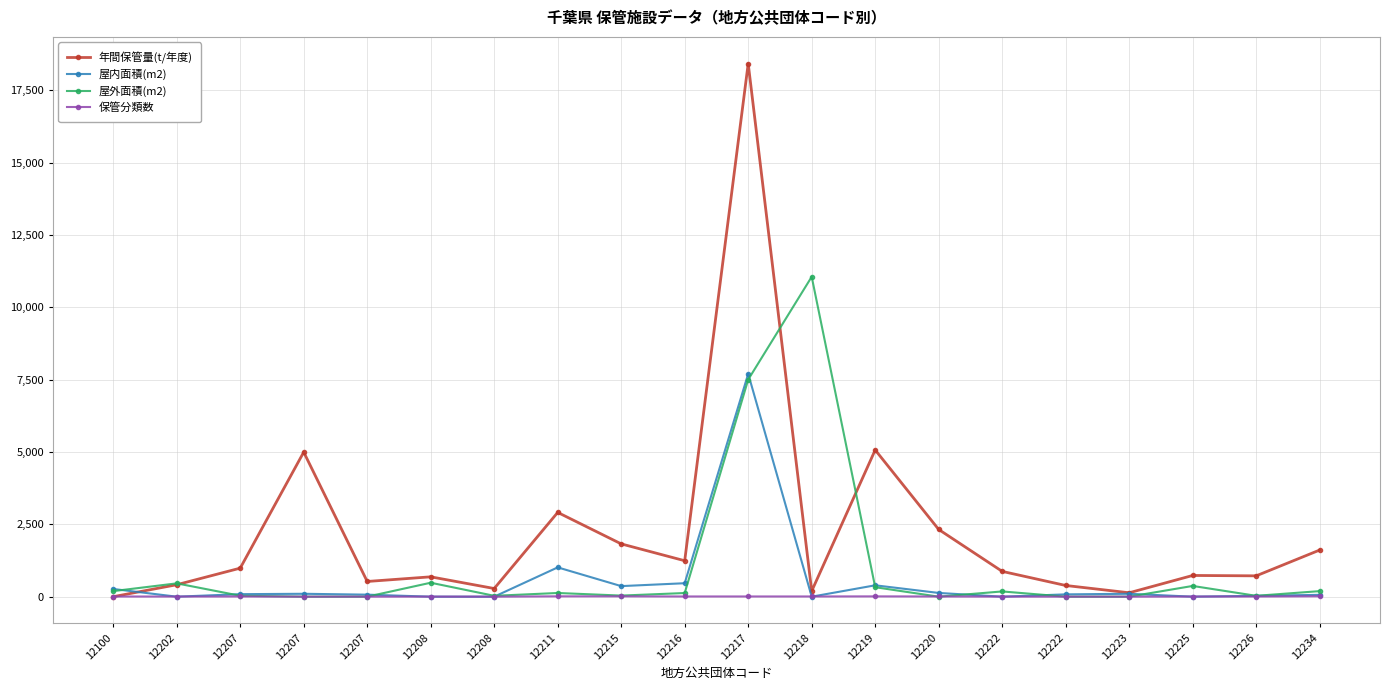

Reading right to left, list all the values displayed in this chart.

年間保管量(t/年度): 1611.0	720.0	733.0	135.0	387.0	874.0	2322.0	5069.0	193.0	18420.0	1242.0	1824.0	2911.1	282.0	686.0	525.4	4995.0	986.0	413.0	0.0
屋内面積(m2): 63.0	30.0	0.0	100.0	80.0	0.0	129.0	393.0	0.0	7700.0	465.0	365.0	1012.0	0.0	0.0	70.0	100.0	87.0	0.0	266.0
屋外面積(m2): 192.0	30.0	371.0	0.0	0.0	181.0	0.0	327.0	11053.0	7500.0	126.0	38.0	127.5	30.0	482.0	0.0	0.0	32.0	460.0	192.0
保管分類数: 14.0	6.0	5.0	1.0	2.0	3.0	7.0	10.0	7.0	7.0	7.0	12.0	12.0	1.0	3.0	2.0	1.0	7.0	5.0	6.0